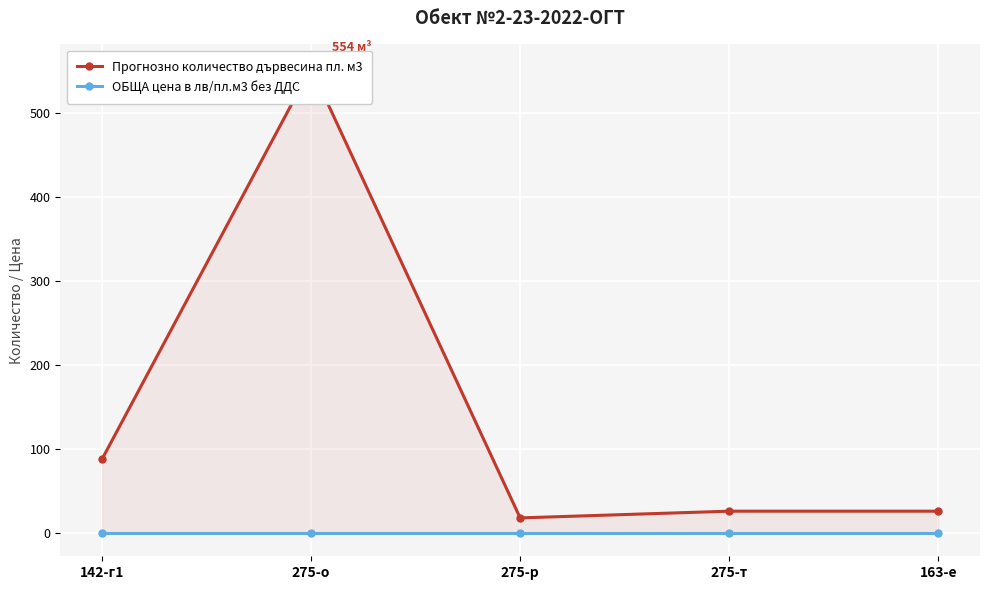

Which series has the largest total across all categories?

Прогнозно количество дървесина пл. м3